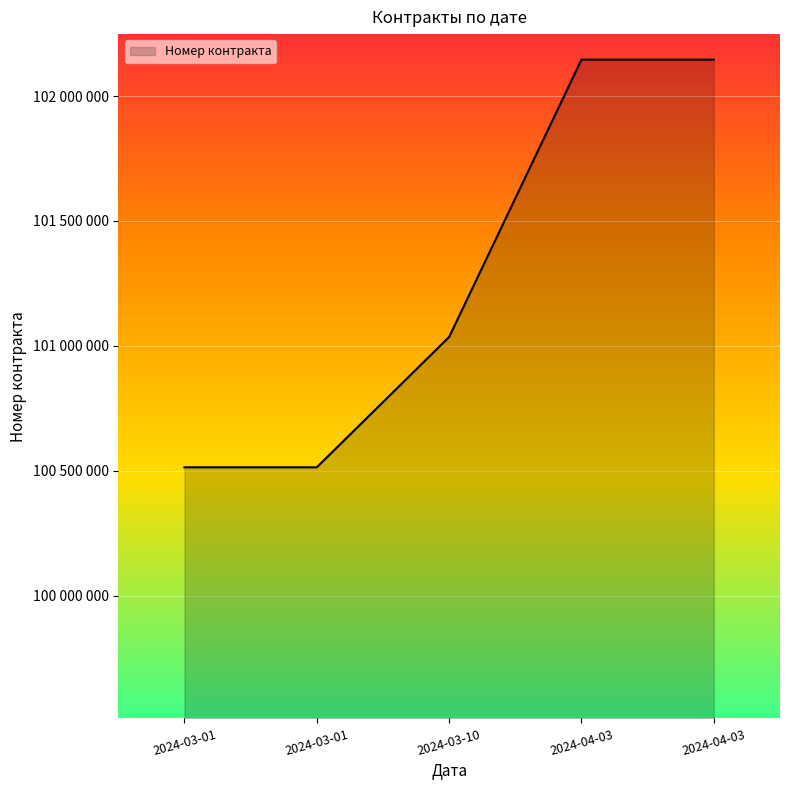

Is this an area chart (filled region under the line)?

Yes